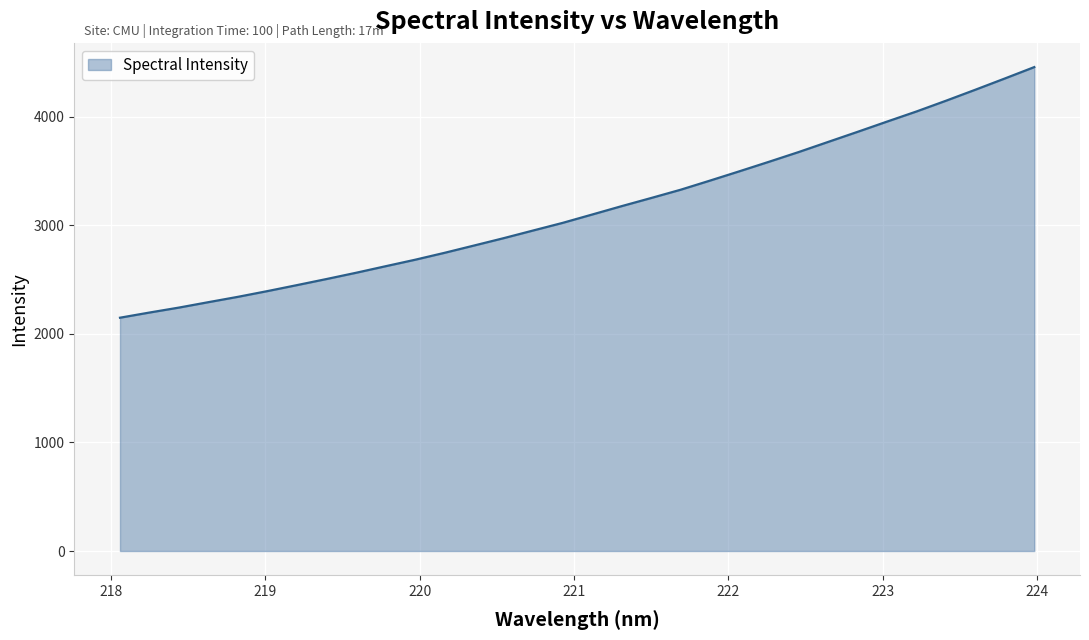

Does the chart have visible grid lines?

Yes